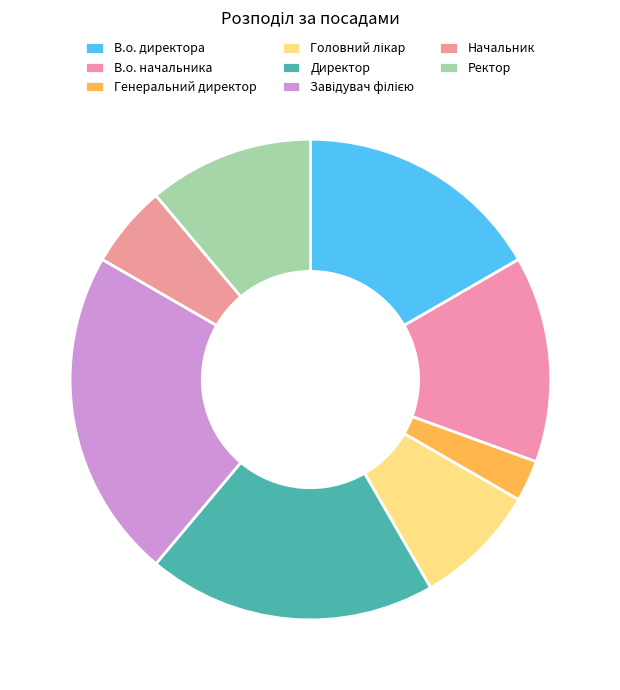

What percentage is the Ректор slice, to the nearest percent?

11%